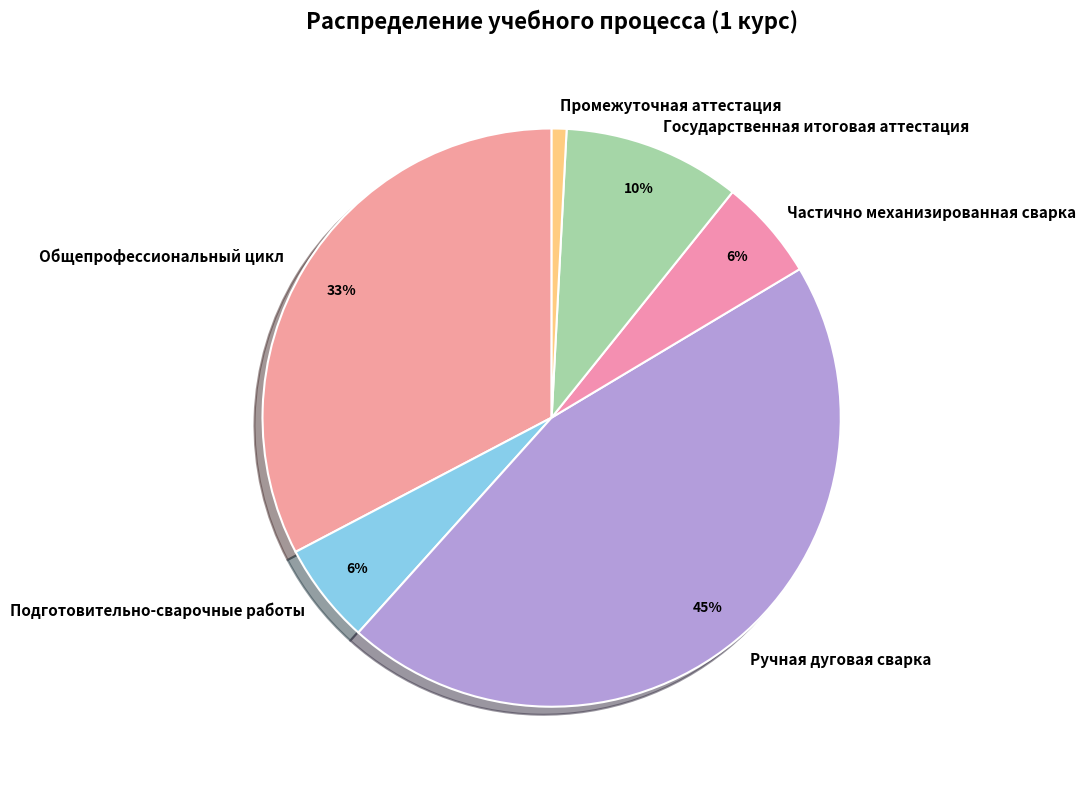

To the nearest percent, what is the average slice percentage?

17%